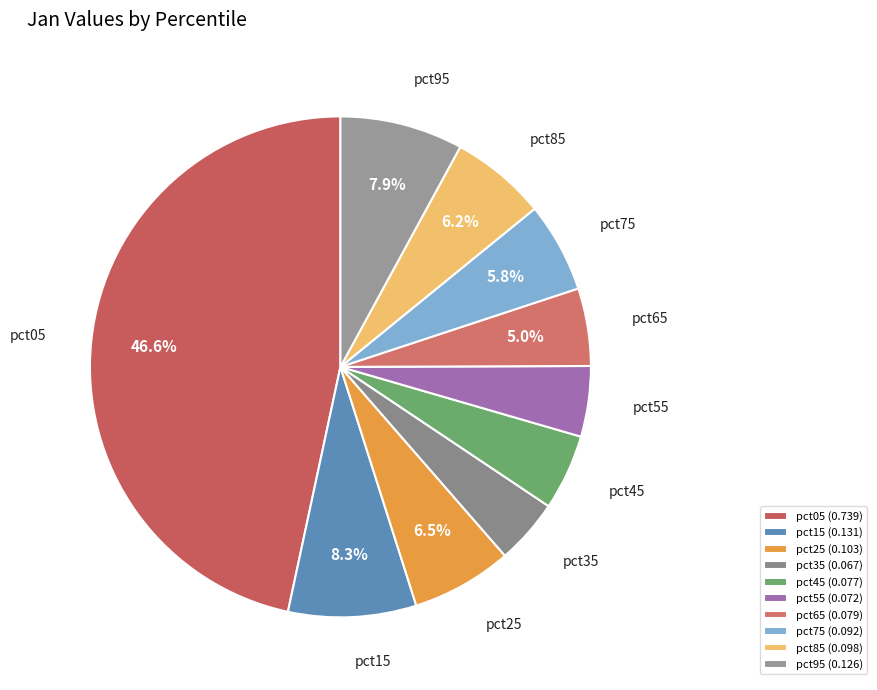

Count the number of slices in the pie.

10